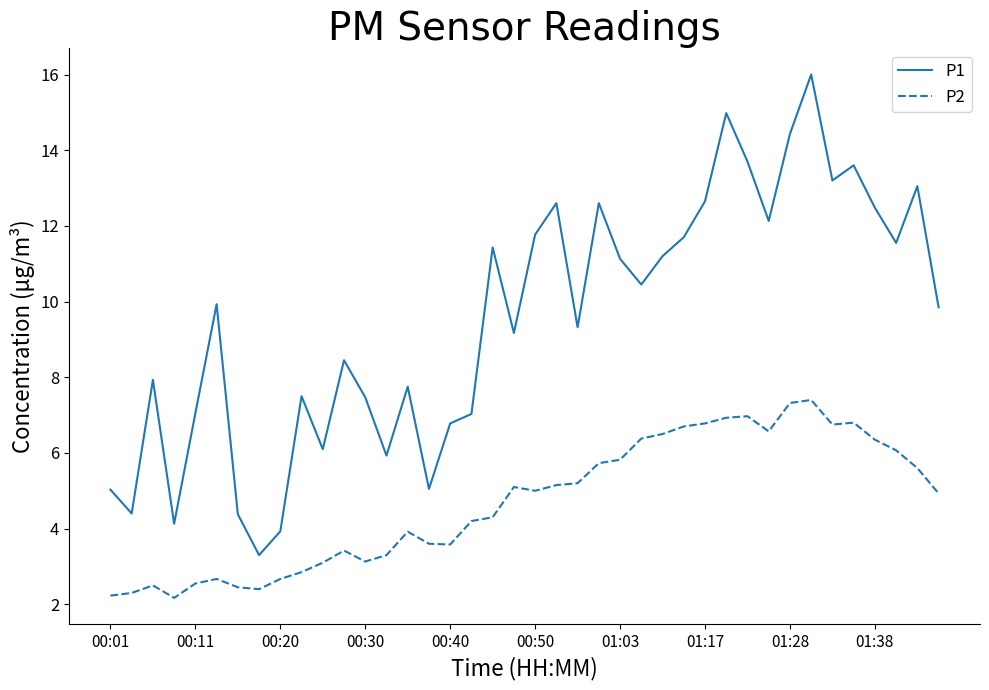

What is the maximum value for P1?

16.0